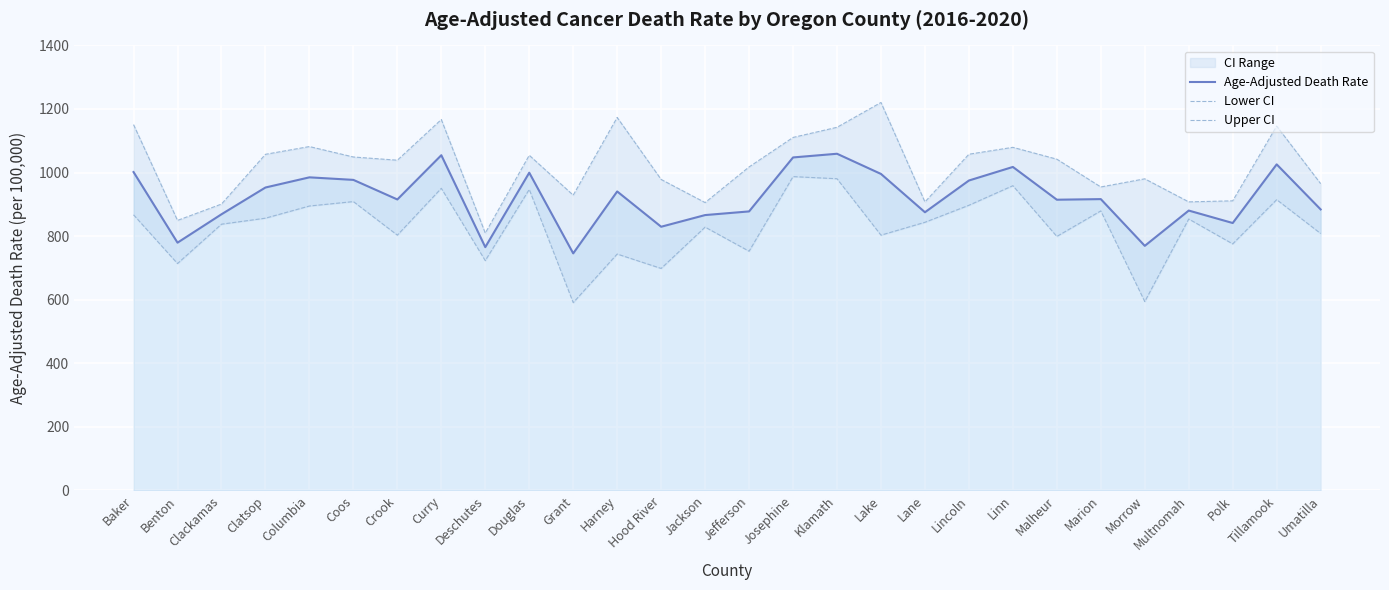

At which label does Age-Adjusted Death Rate reach its minimum?

Grant